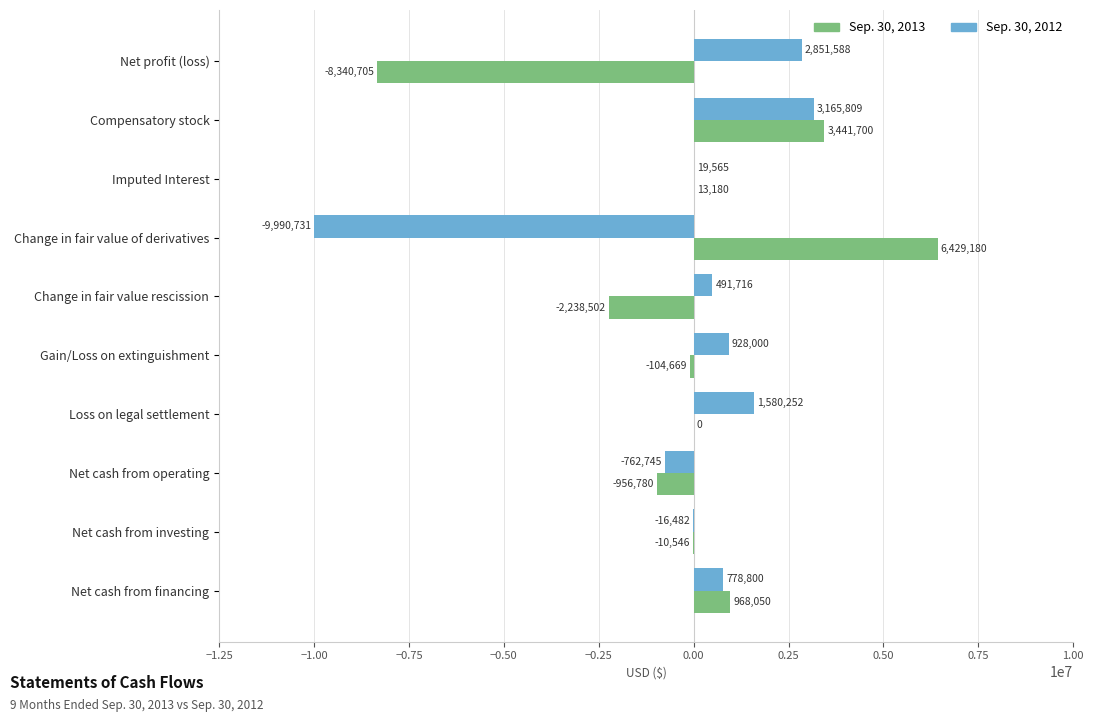

What is the sum of all Sep. 30, 2012 values?

-954228